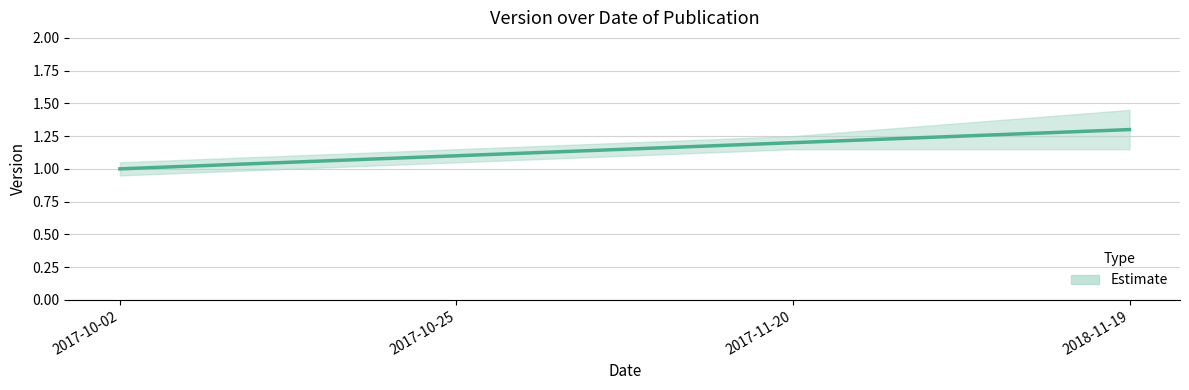

What position from the left is 2017-10-25?

2